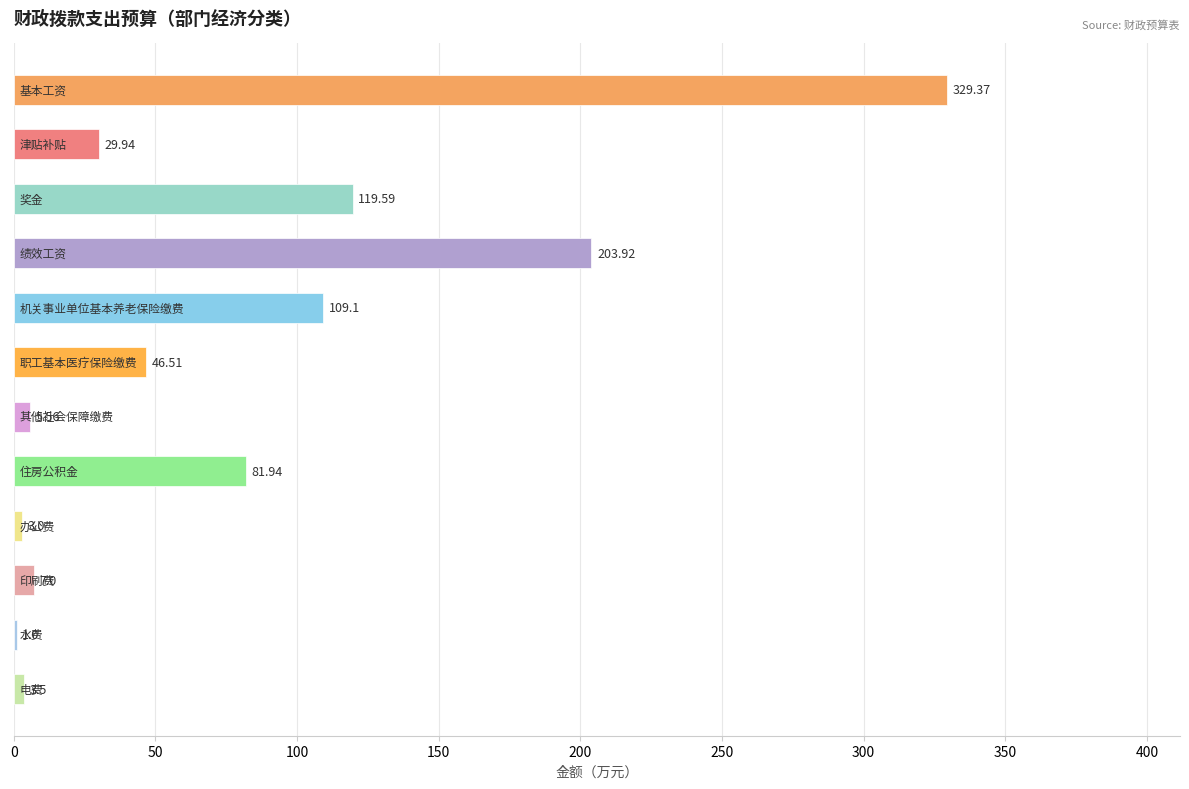

What is the sum of all values?

940.4